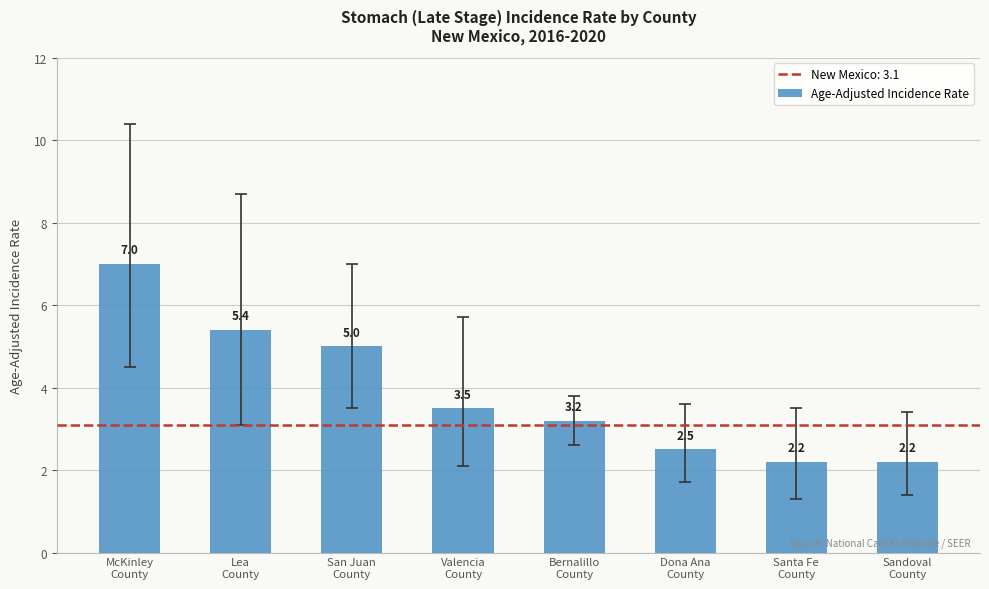

Reading left to right, transcribe all the data shown in this chart.

McKinley
County=7.0	Lea
County=5.4	San Juan
County=5.0	Valencia
County=3.5	Bernalillo
County=3.2	Dona Ana
County=2.5	Santa Fe
County=2.2	Sandoval
County=2.2